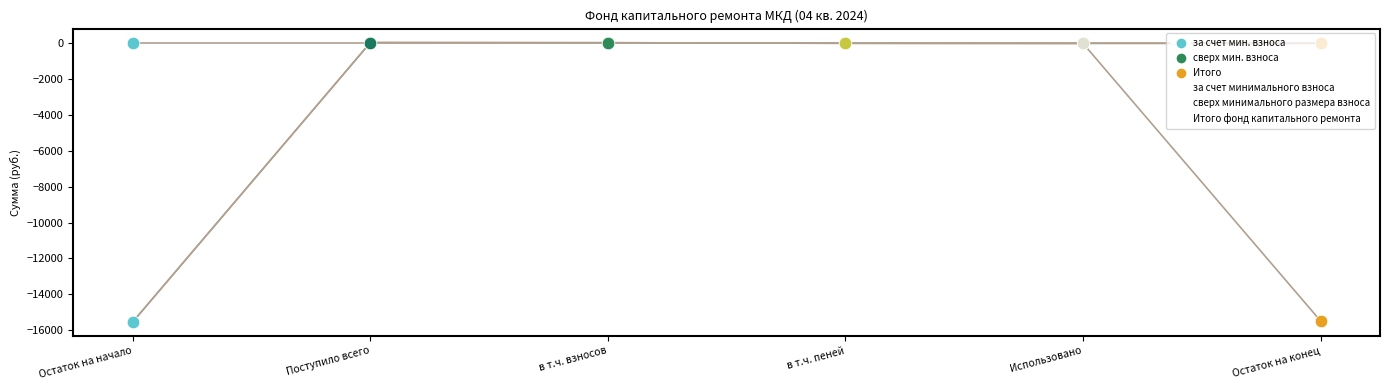

How many lines are shown in the chart?

3